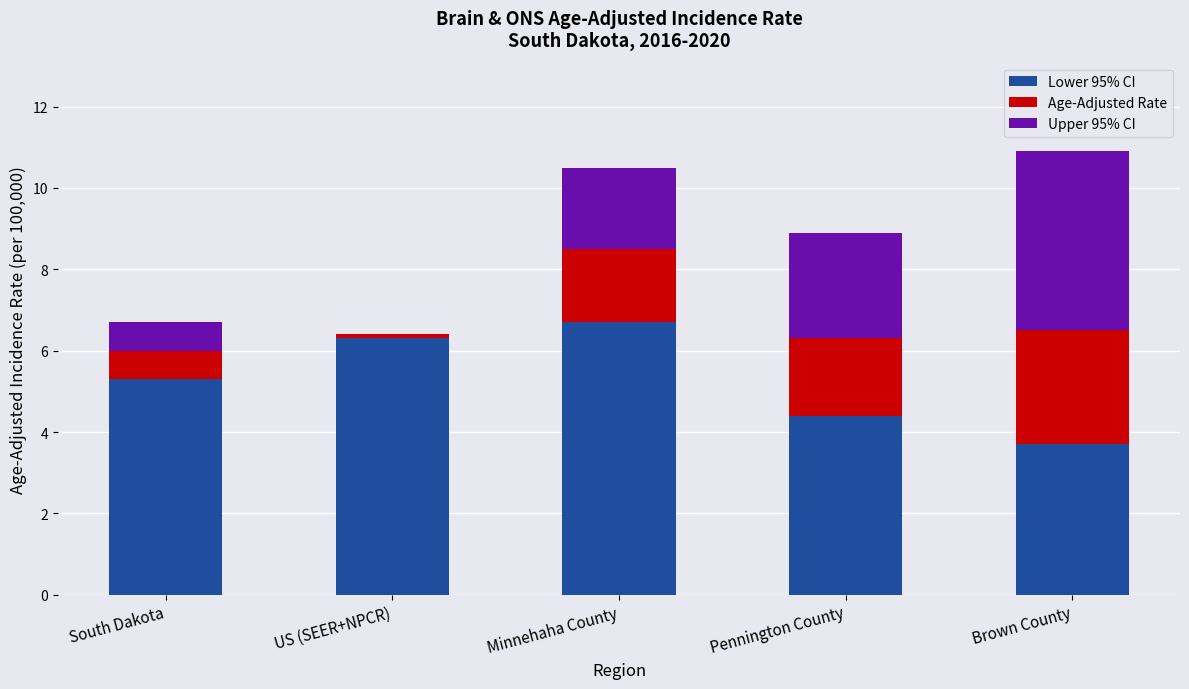

What value does the Lower 95% CI series have at Minnehaha County?

6.7